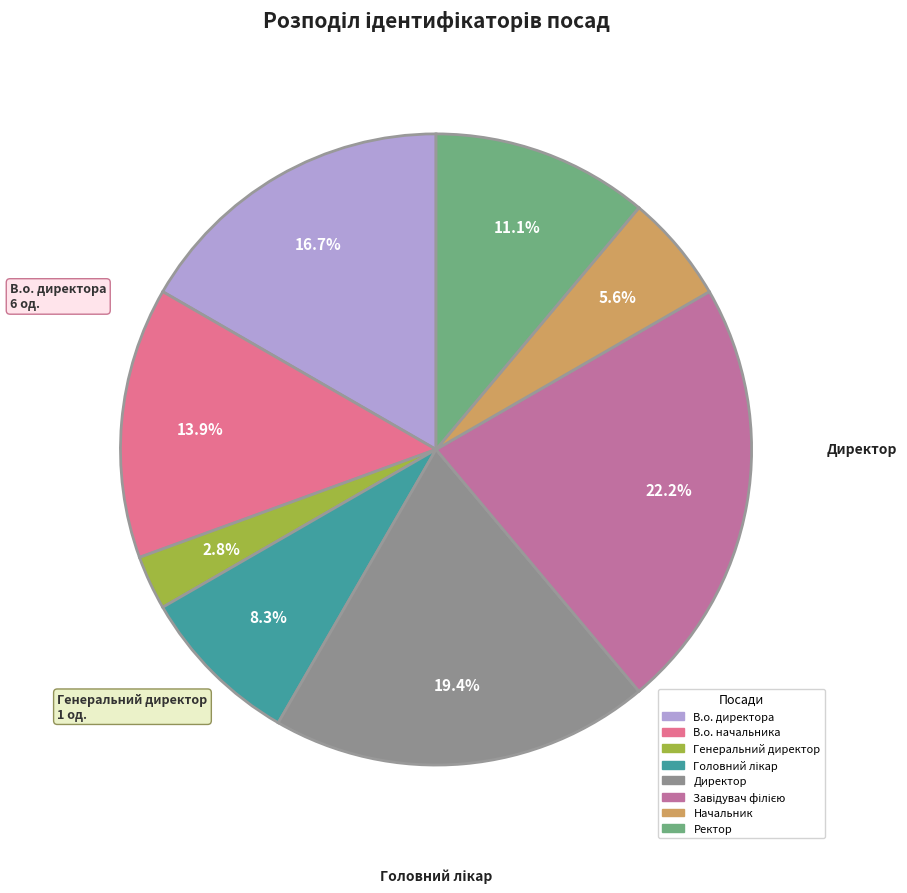

Is the sum of В.о. директора and Ректор greater than half?

No